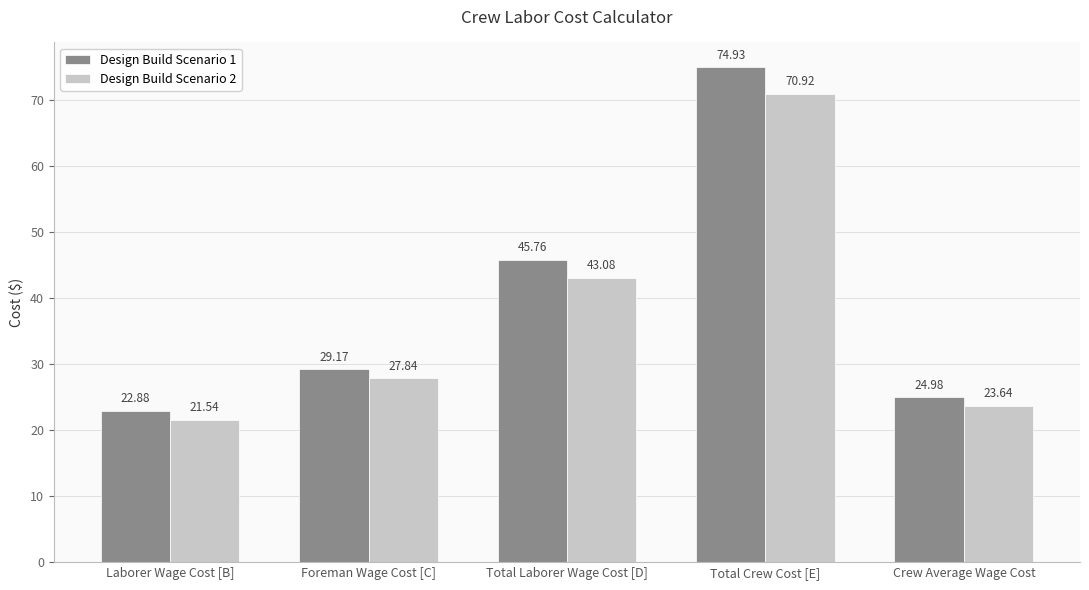

How many data points in Design Build Scenario 2 are less than 27?

2